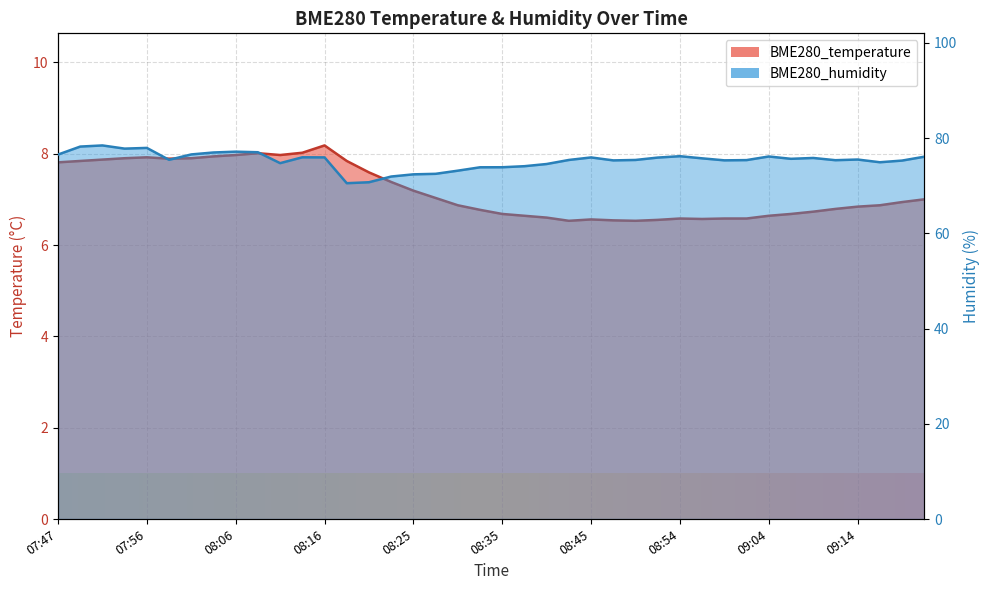

At which category is the sum across all series the highest?

07:51